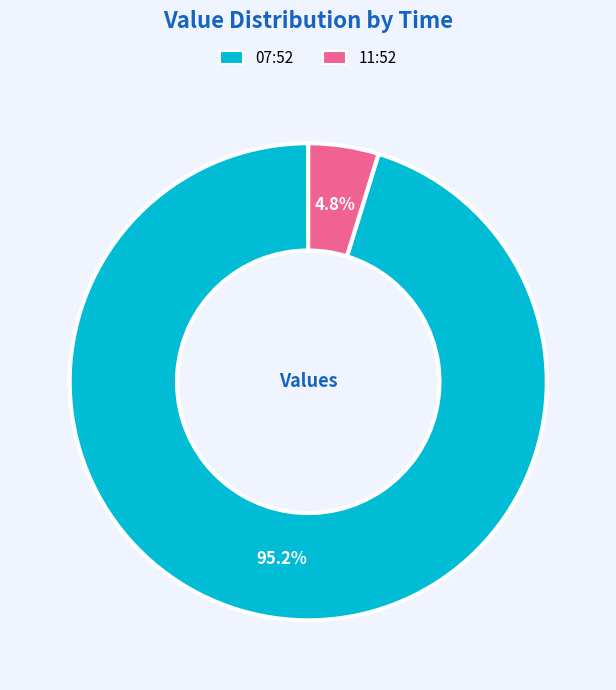

Which has a higher value, 07:52 or 11:52?

07:52